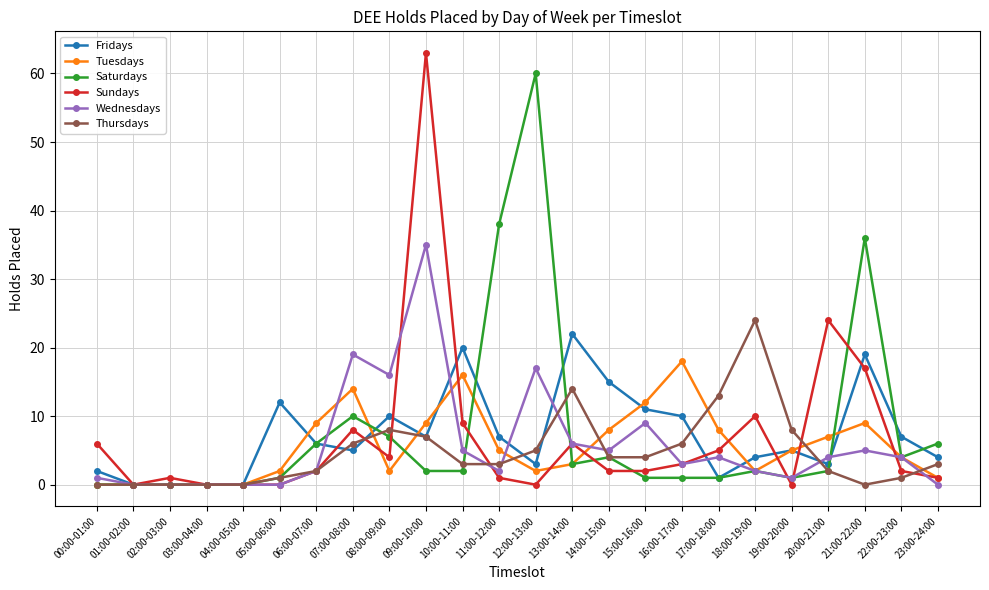

What is the sum of the Fridays values at 05:00-06:00 and 04:00-05:00?

12